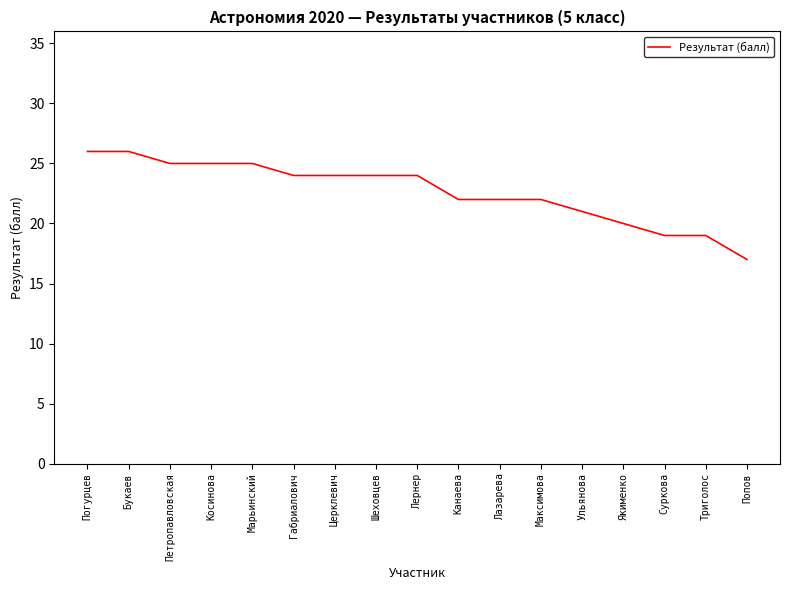

What position from the left is Букаев?

2